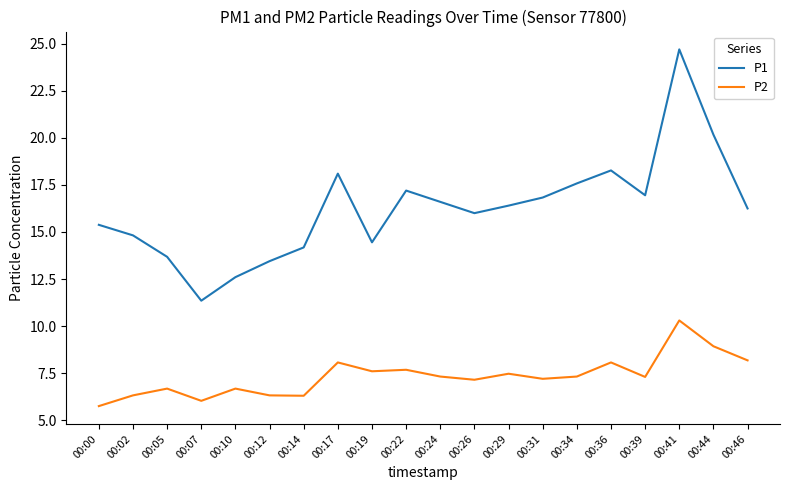

What is the spread (max minus min) of values at 00:12?

7.1